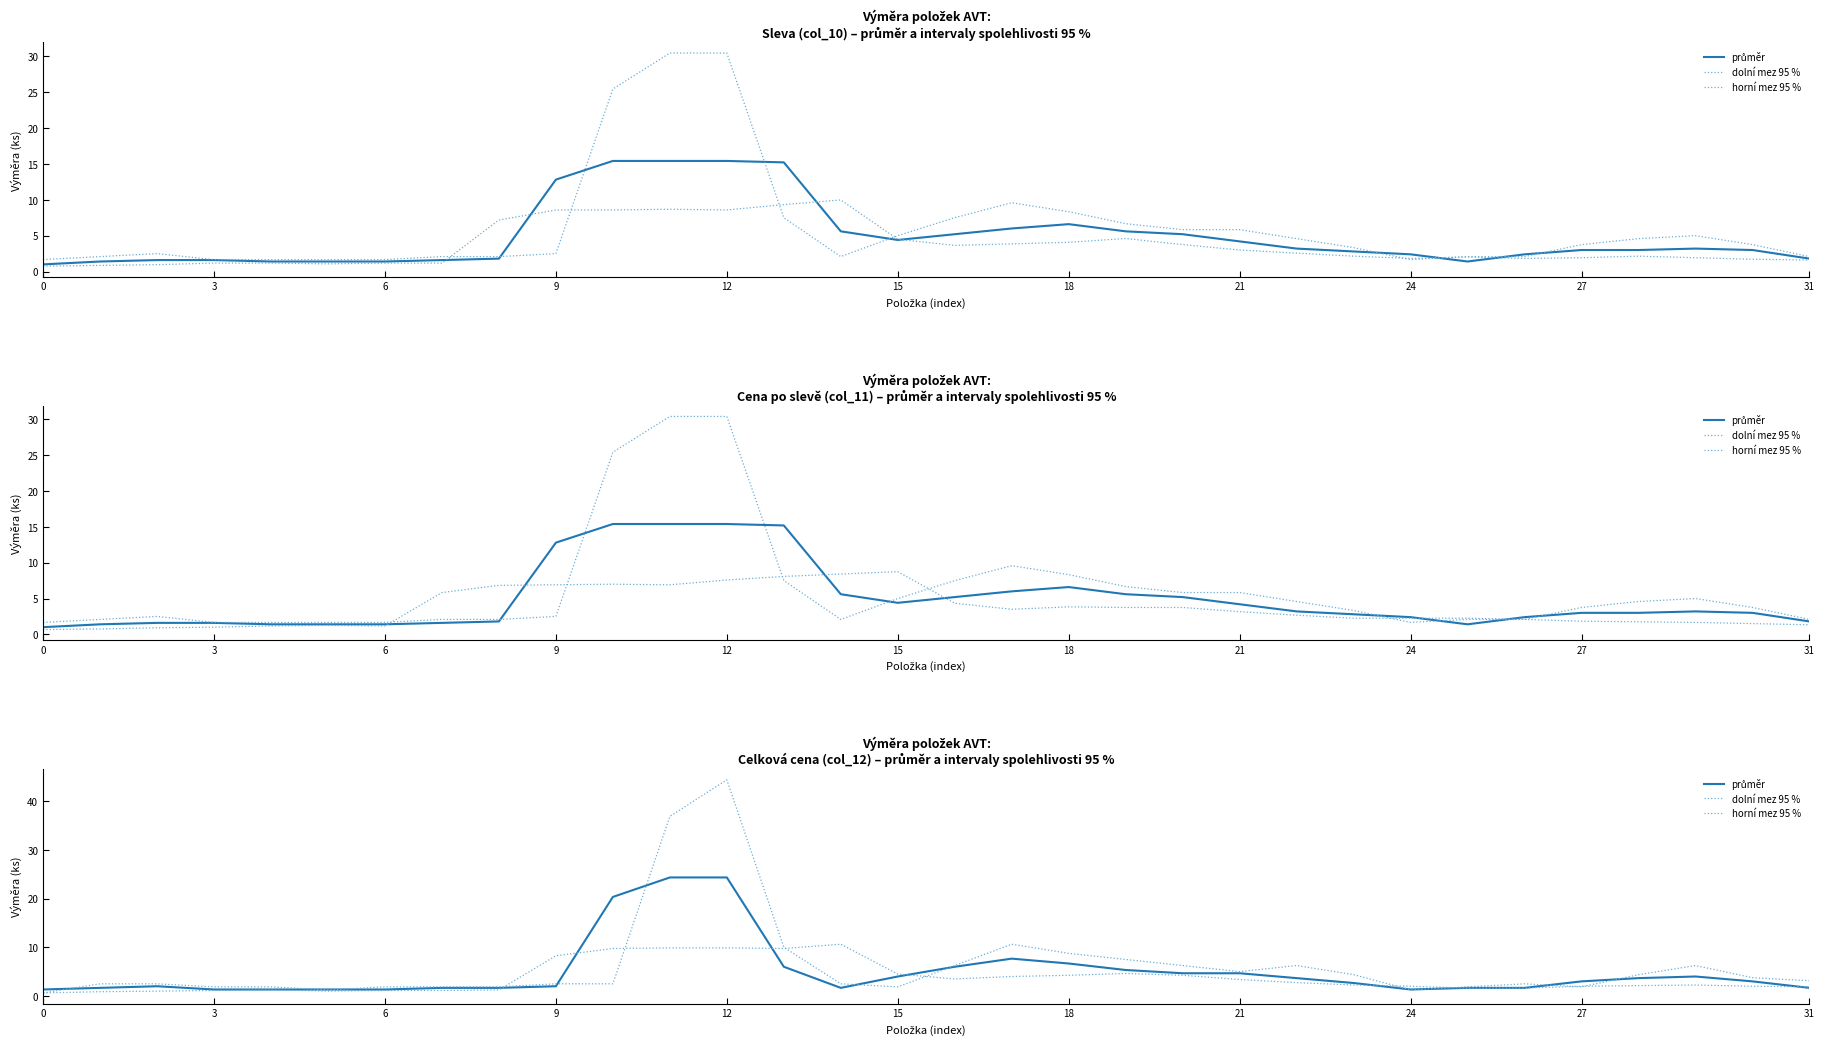

Read the dolní mez 95 % value at 29.

2.2